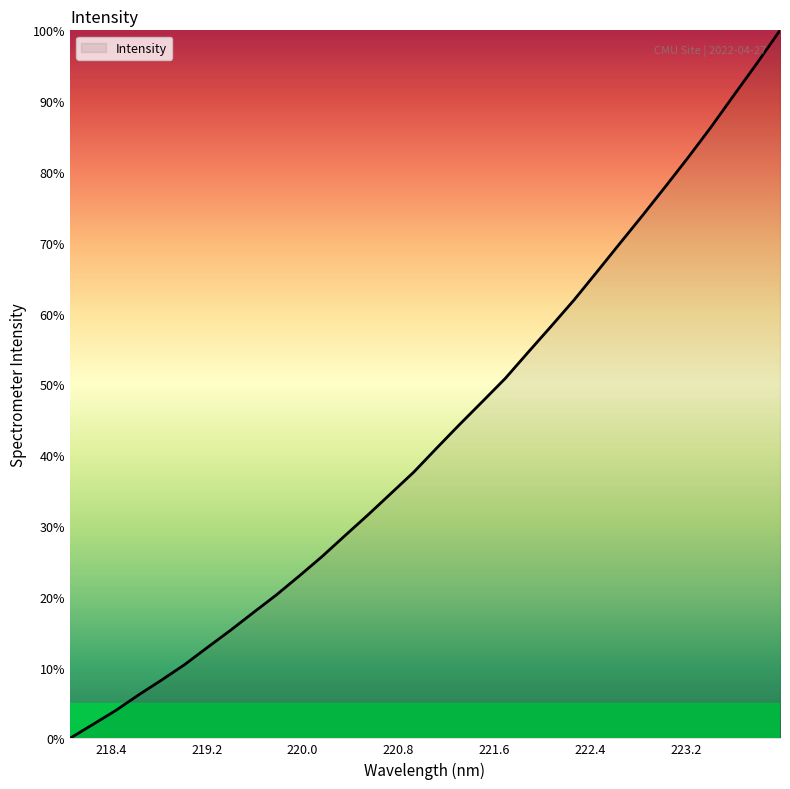

What is the greatest value displayed?

100.0